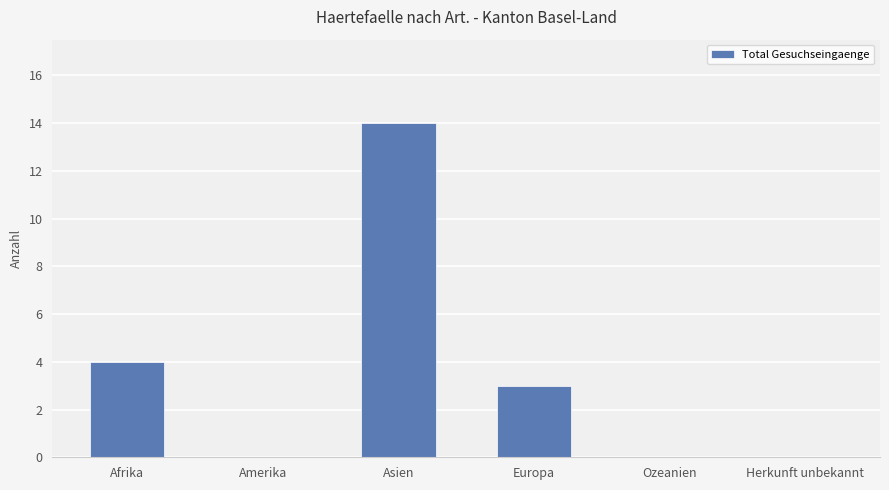

Which has a higher value, Afrika or Amerika?

Afrika